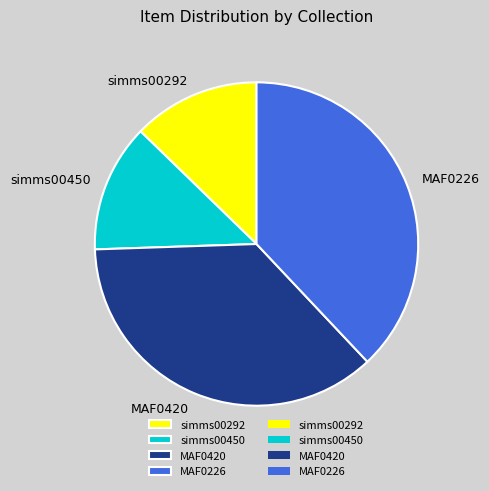

Count the number of slices in the pie.

4